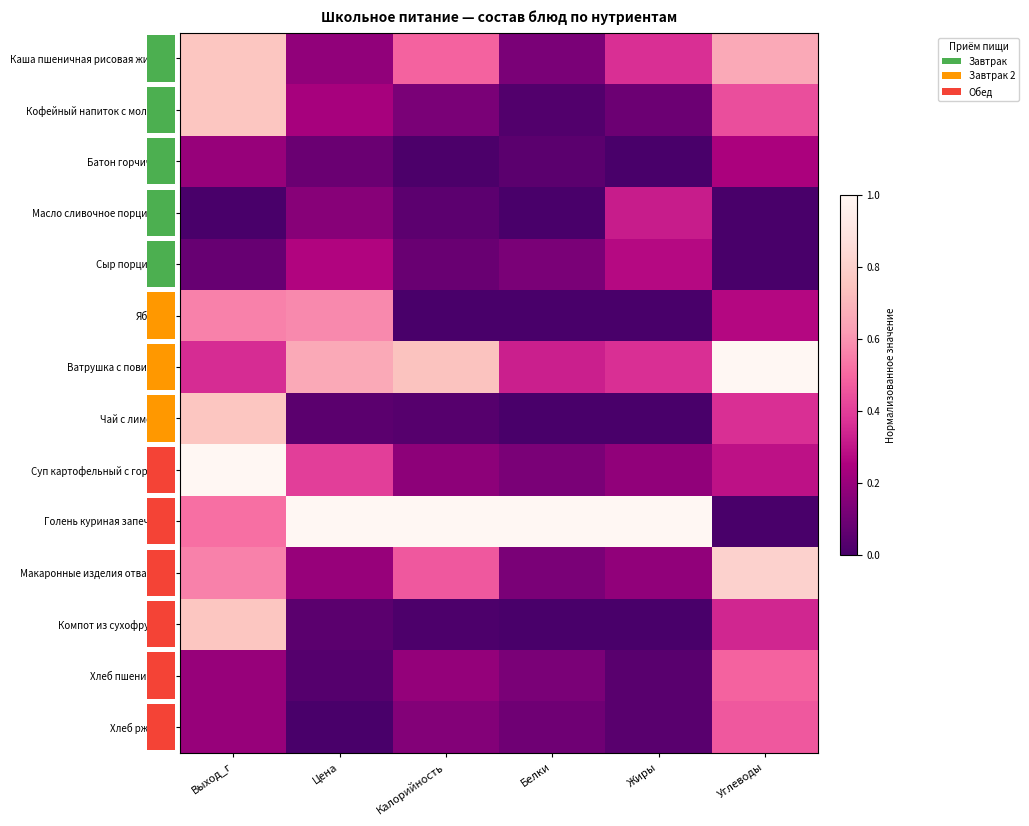

What is the sum of the Ватрушка с повидлом values at Жиры and Цена?

1.0